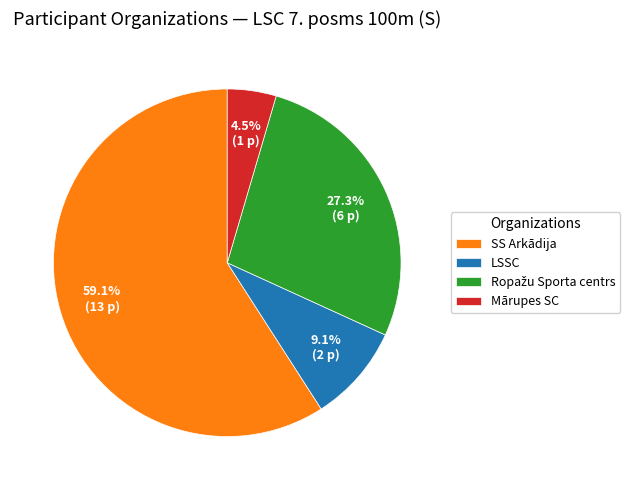

Which has a higher value, SS Arkādija or Mārupes SC?

SS Arkādija